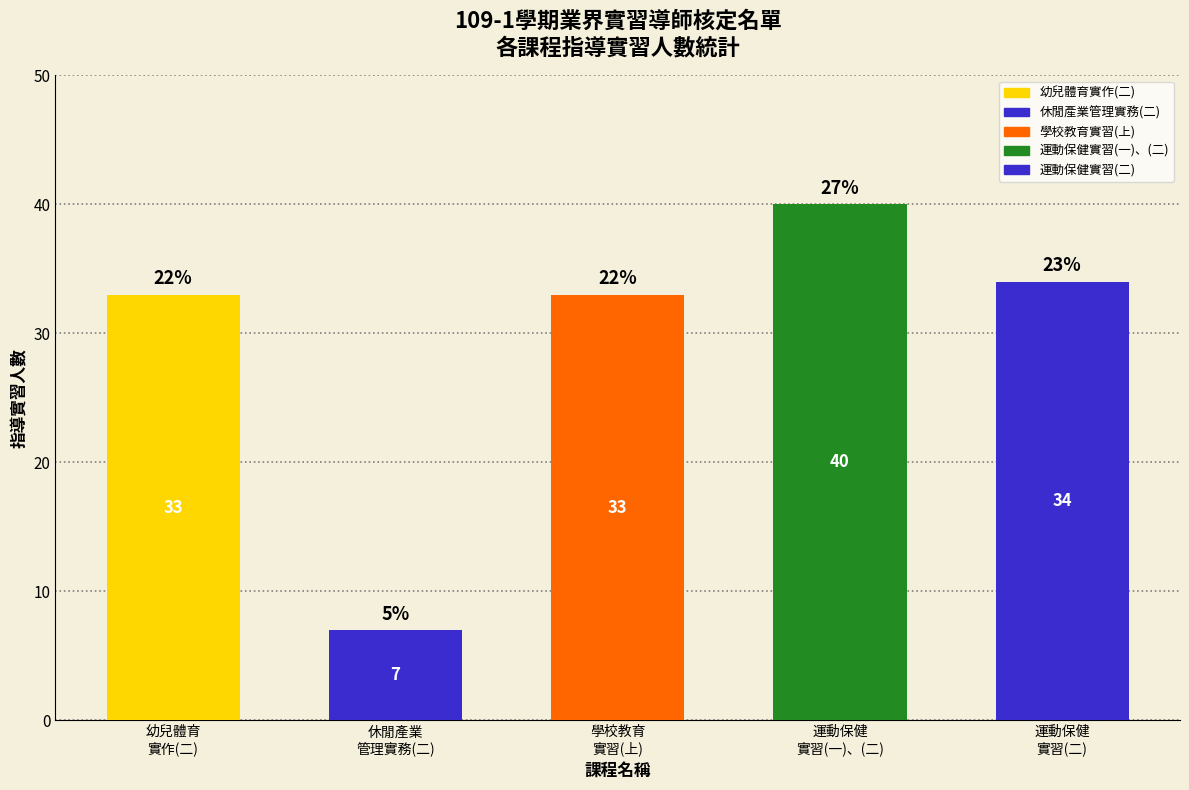

Reading right to left, extract all data points from this chart.

運動保健實習(二)=34	運動保健實習(一)、(二)=40	學校教育實習(上)=33	休閒產業管理實務(二)=7	幼兒體育實作(二)=33